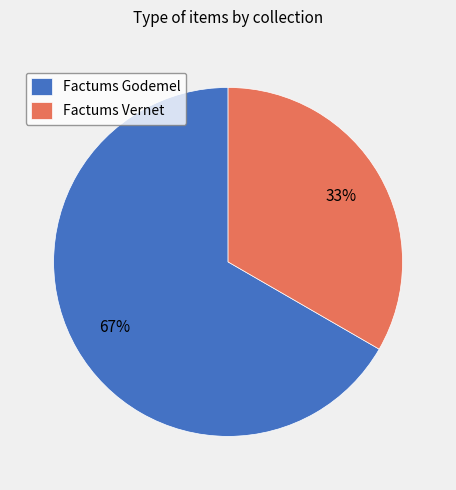

Is there any slice that represents more than half of the pie?

Yes